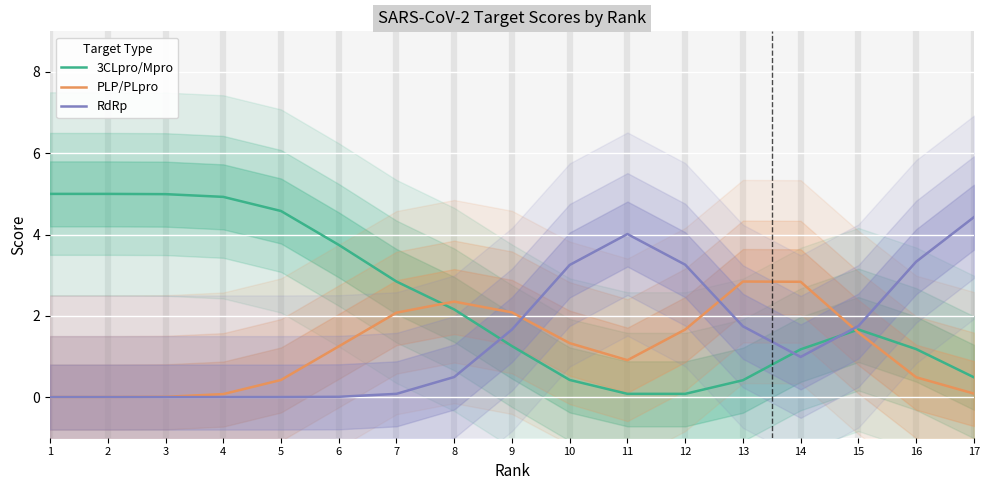

True or false: RdRp has a value of 5.3 at 12.

False